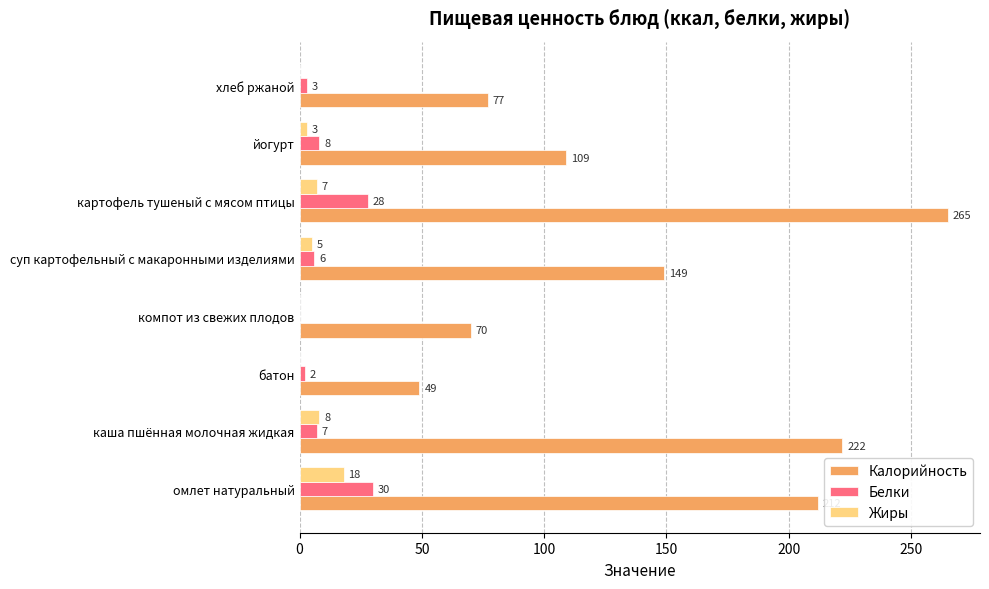

Is the value of Калорийность at суп картофельный с макаронными изделиями greater than the value of Белки at батон?

Yes